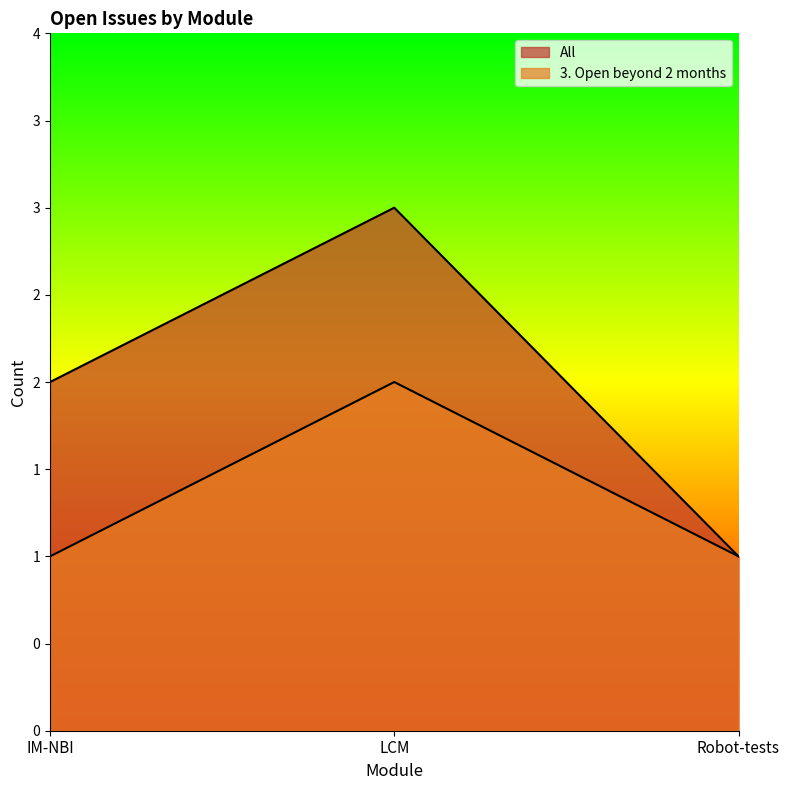

Reading left to right, transcribe all the data shown in this chart.

All: IM-NBI=2	LCM=3	Robot-tests=1
3. Open beyond 2 months: IM-NBI=1	LCM=2	Robot-tests=1